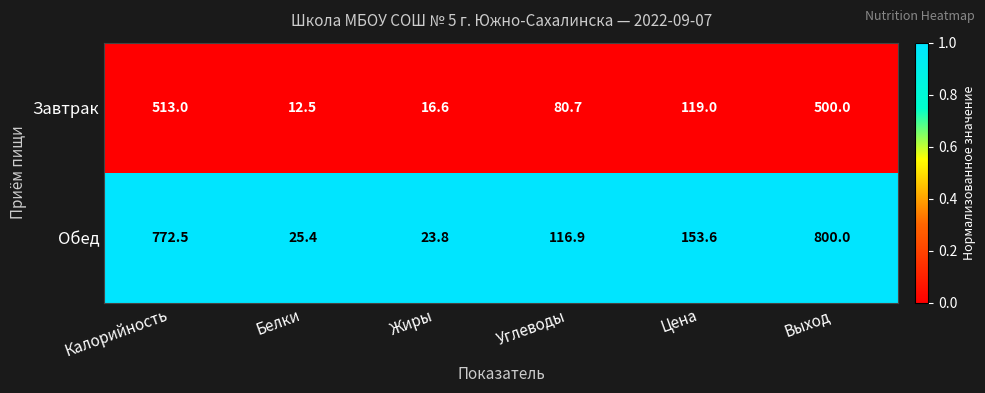

Rank the series by their average value, from highest to lowest.

Обед, Завтрак